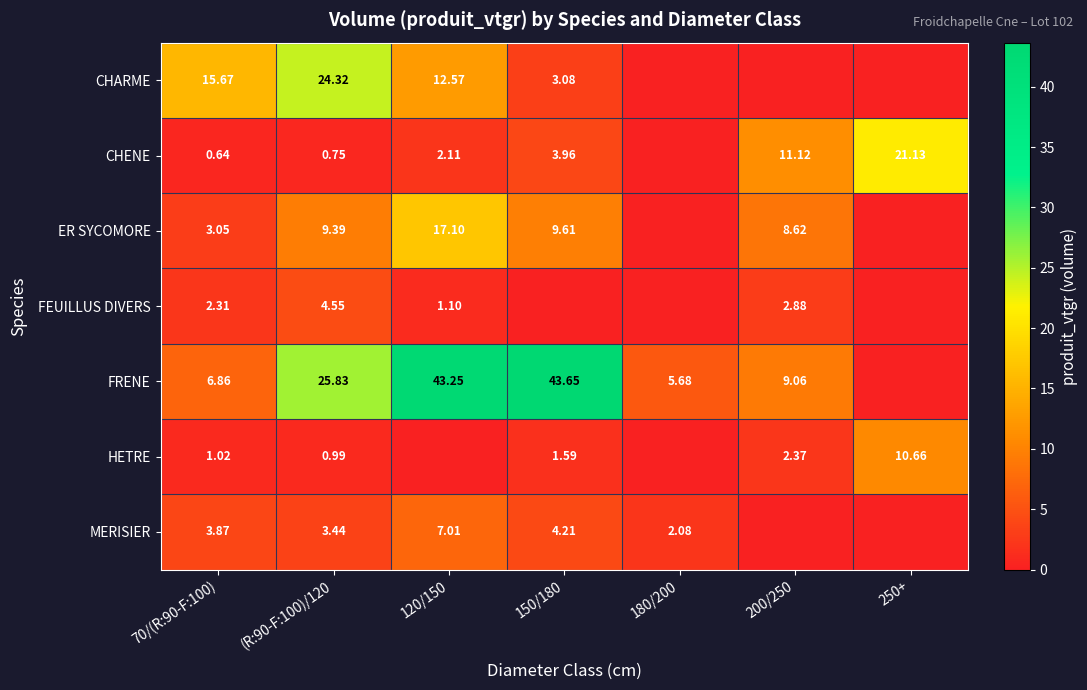

Is the value of CHARME at 120/150 greater than the value of ER SYCOMORE at 70/(R:90-F:100)?

Yes